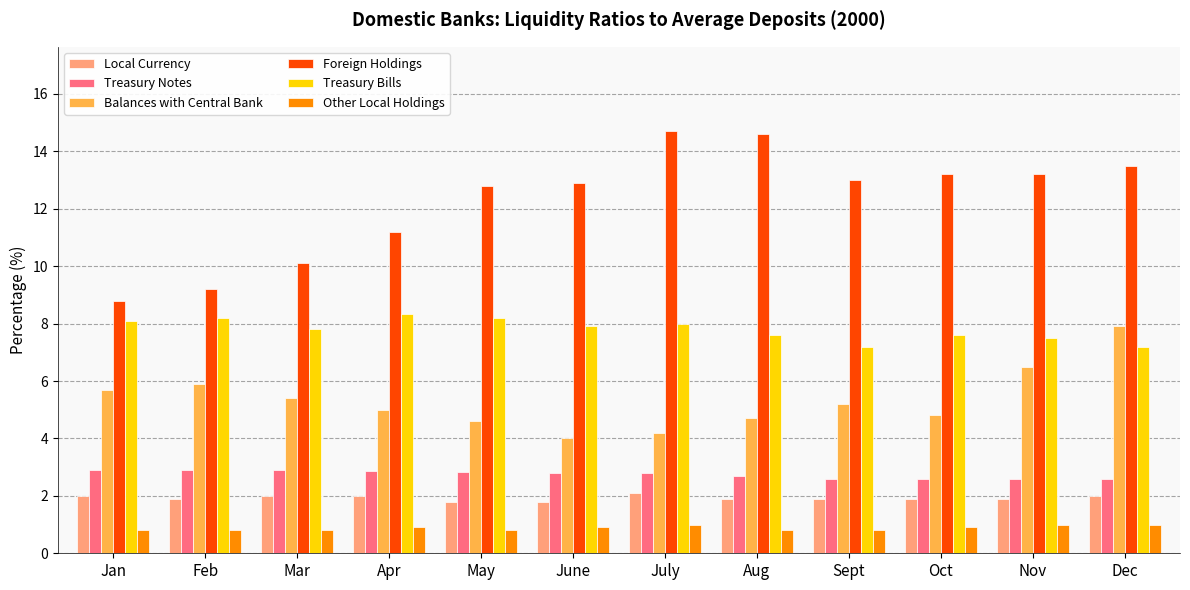

What is the spread (max minus min) of values at Jan?

8.0